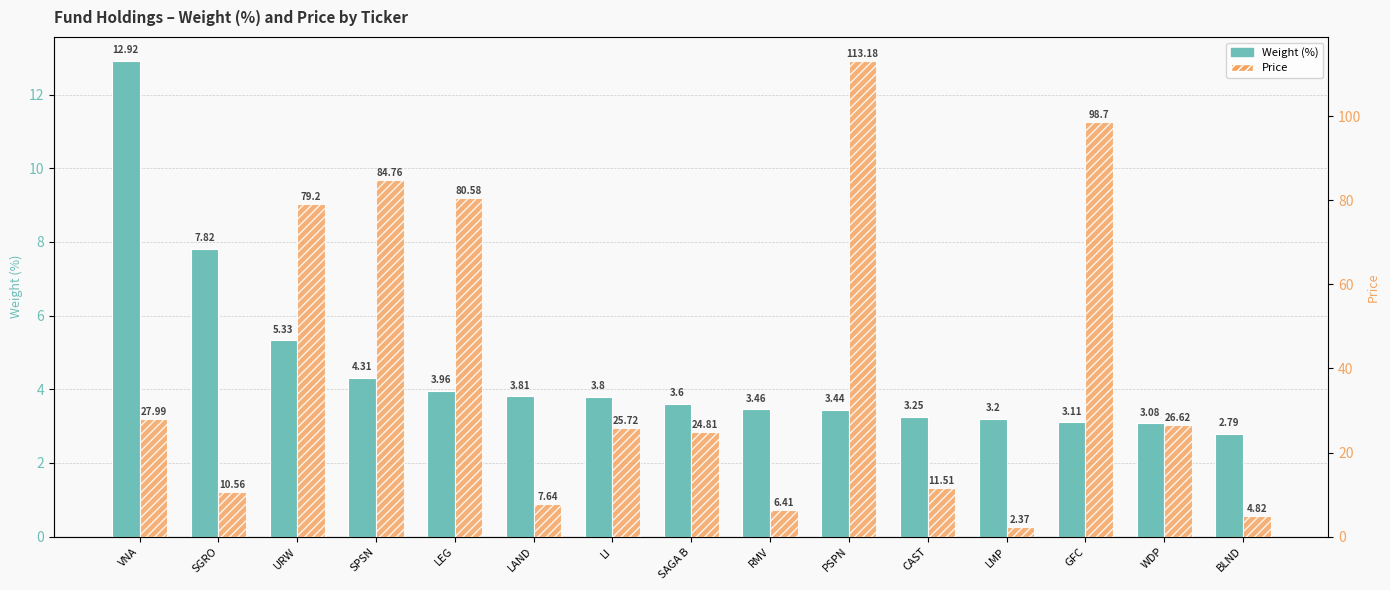

What are all the series names shown in the legend?

Weight (%), Price